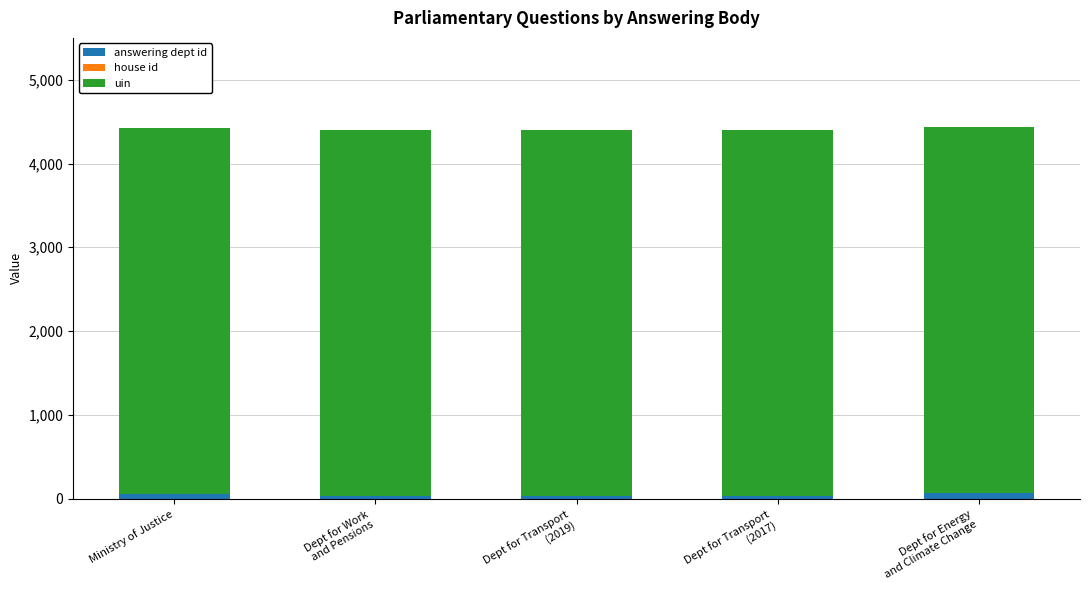

What is the value of the answering dept id bar at the 1st from the left?

54